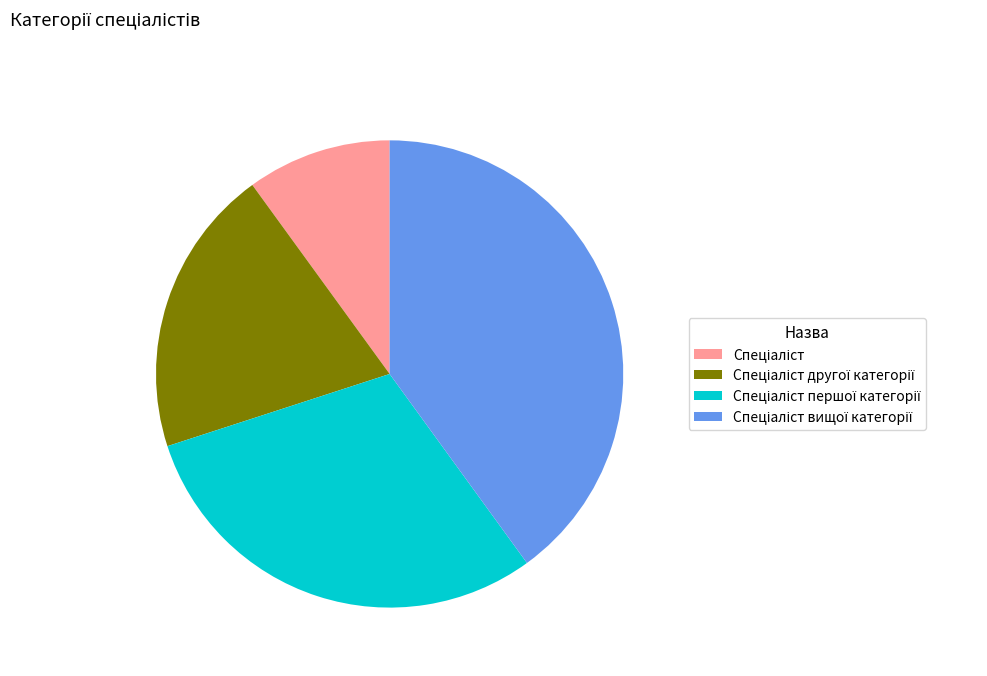

Does any single category account for the majority?

No